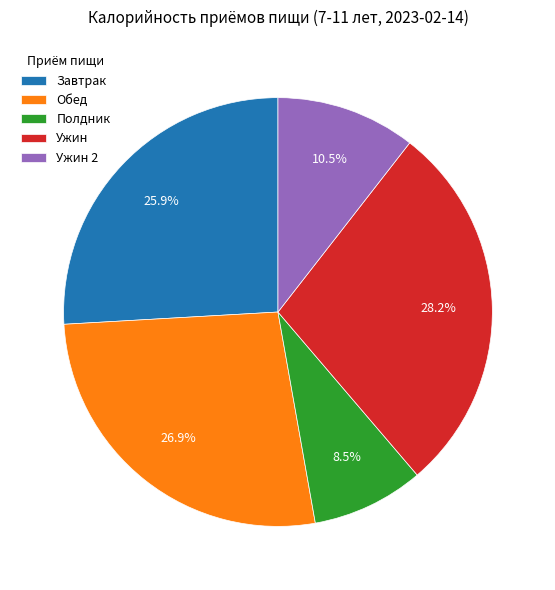

What portion of the pie excludes Обед?

73.1%